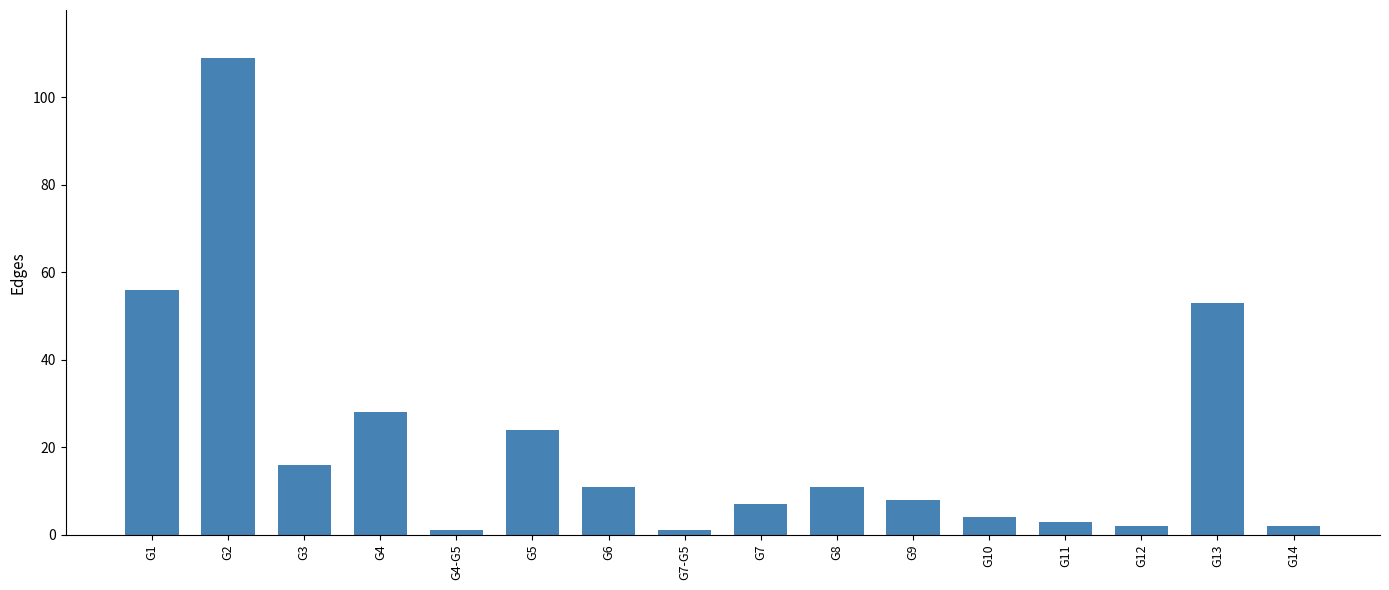

What is the label of the 9th bar from the left?

G7